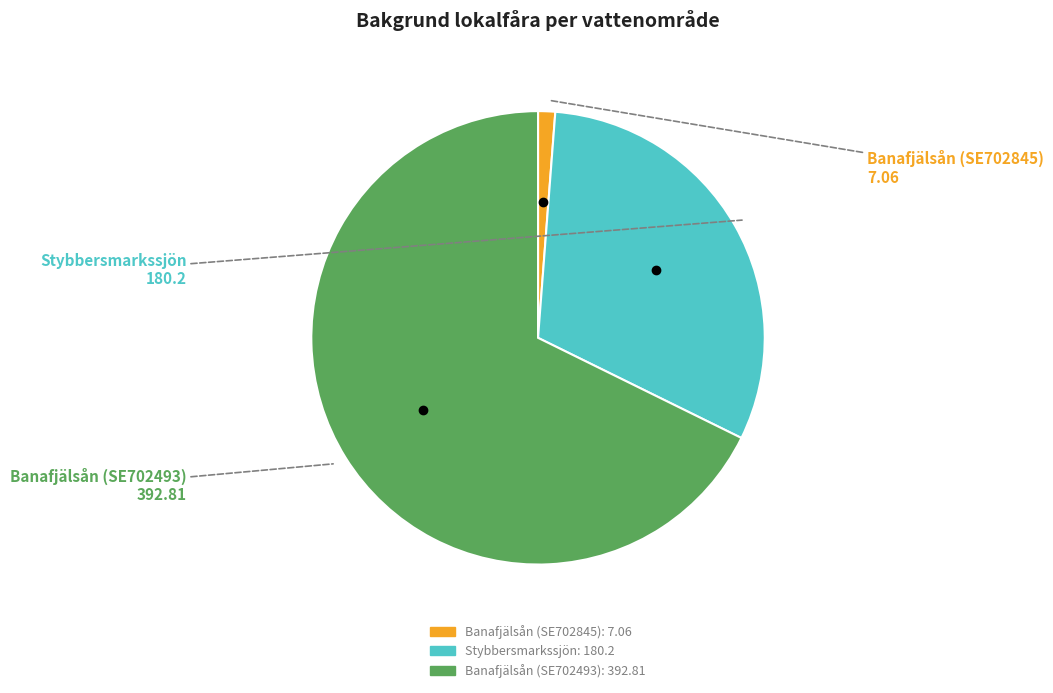

How many slices are in this pie chart?

3